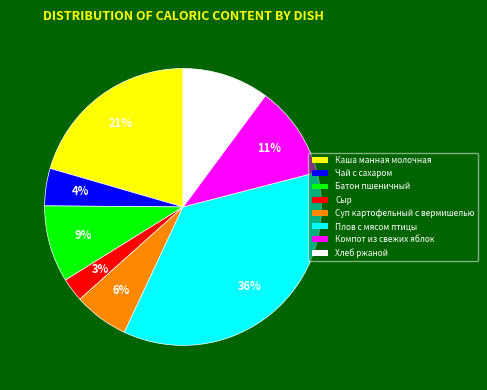

Between Компот из свежих яблок and Чай с сахаром, which is larger?

Компот из свежих яблок